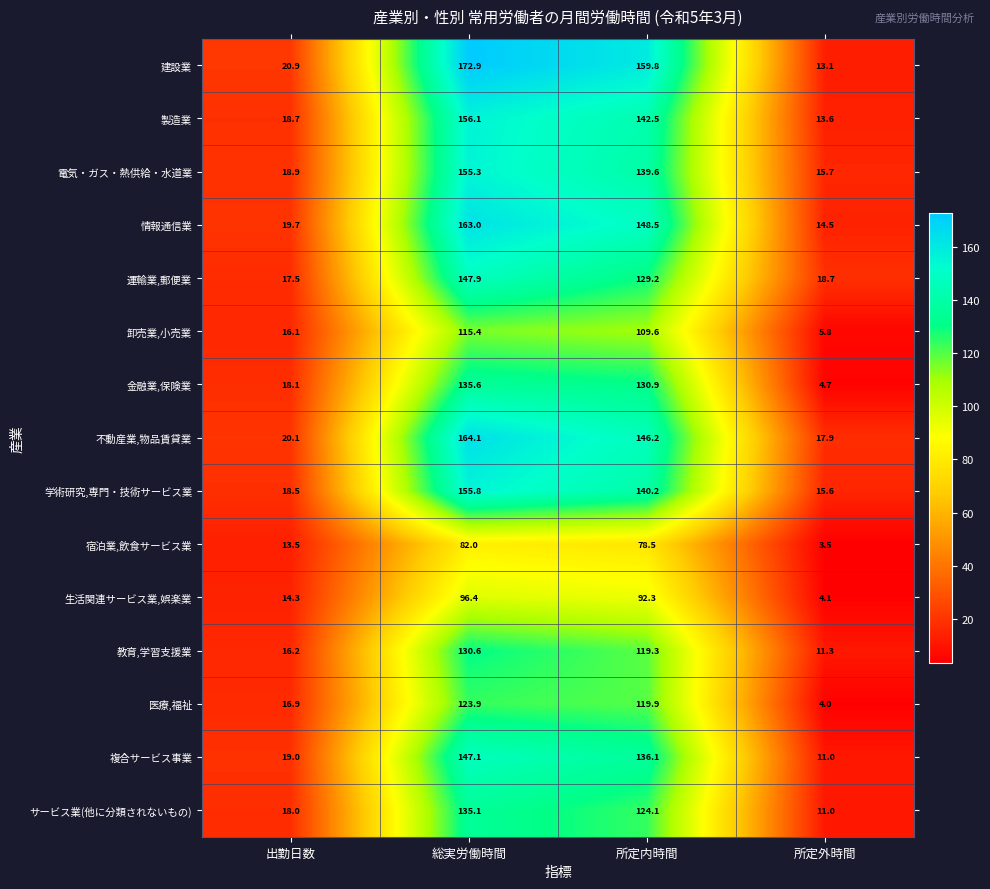

List the labels in order of 医療,福祉 value, largest first.

総実労働時間, 所定内時間, 出勤日数, 所定外時間